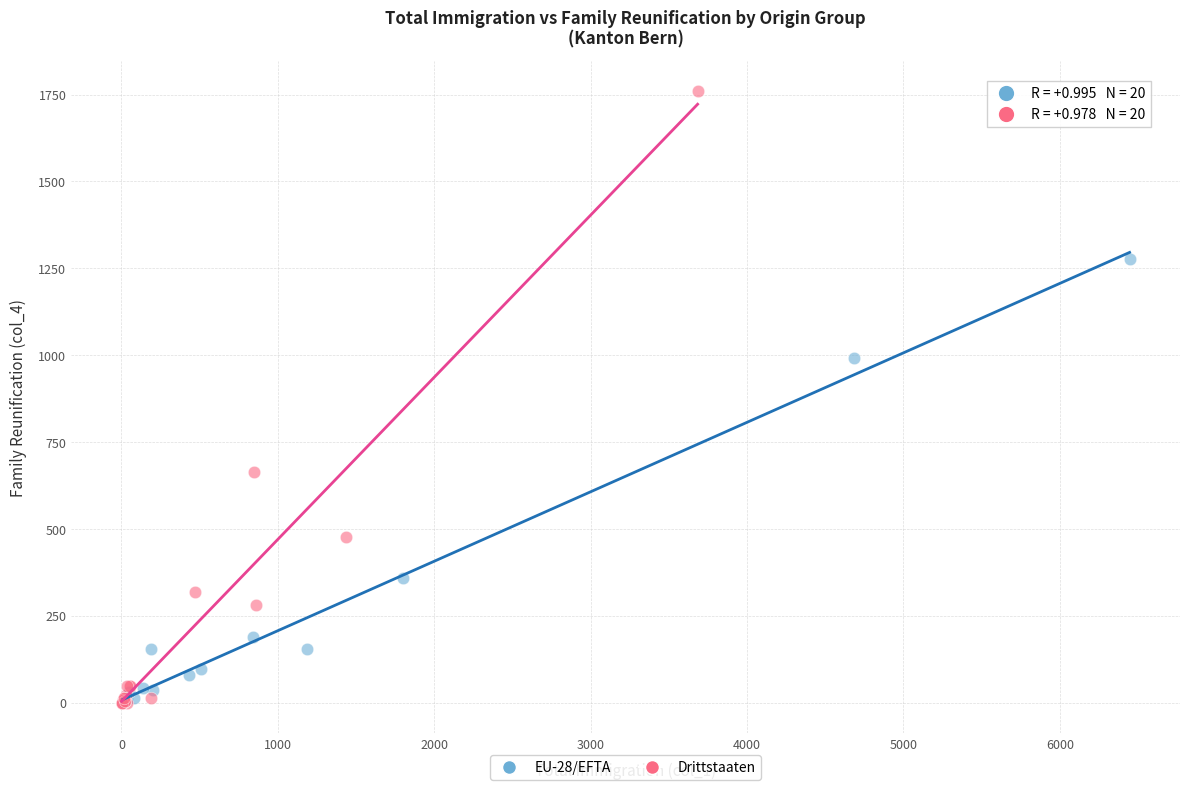

What are all the series names shown in the legend?

EU-28/EFTA, Drittstaaten